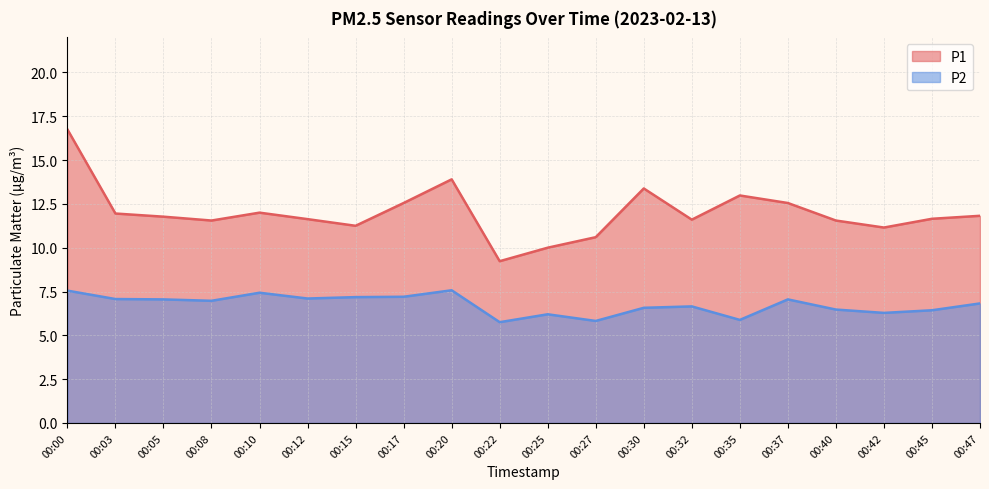

True or false: P1 and P2 cross at least once.

False